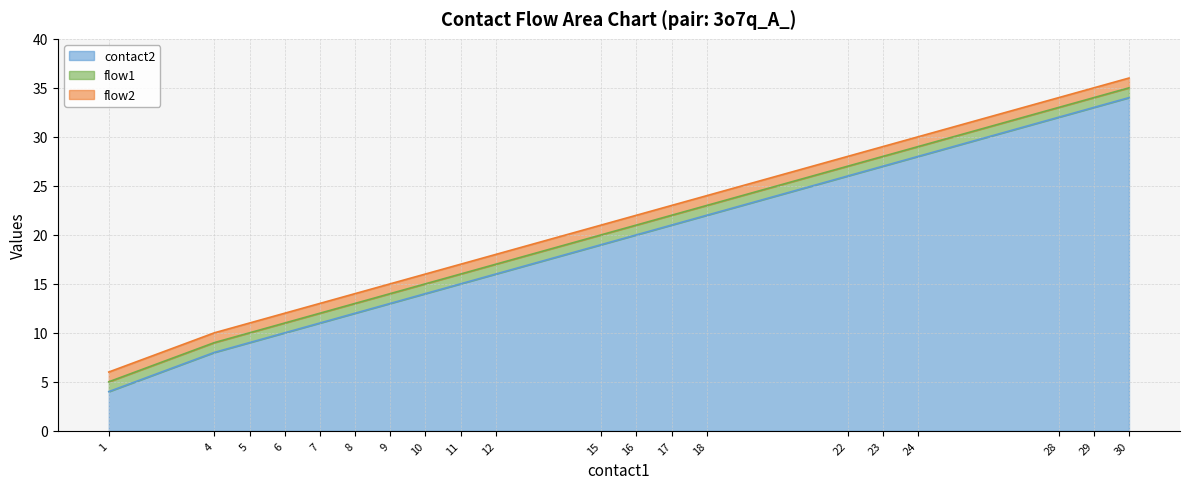

What is the minimum value for flow2?

1